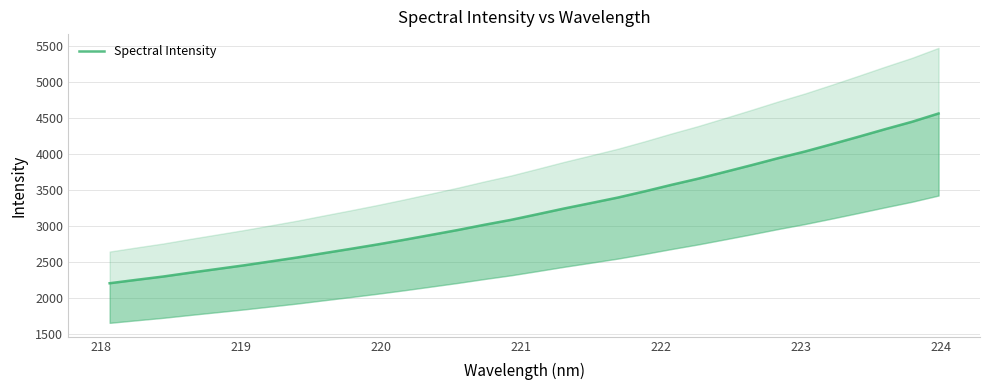

Reading right to left, what are all the values shown in this chart?

4557.9	4442.2	4340.2	4234.6	4131.1	4030.3	3938.0	3840.6	3746.1	3652.6	3566.9	3476.5	3390.5	3314.4	3239.3	3159.4	3080.5	3011.8	2938.8	2870.7	2803.1	2738.6	2677.3	2617.8	2557.5	2502.3	2447.8	2396.9	2346.1	2293.3	2247.5	2200.2